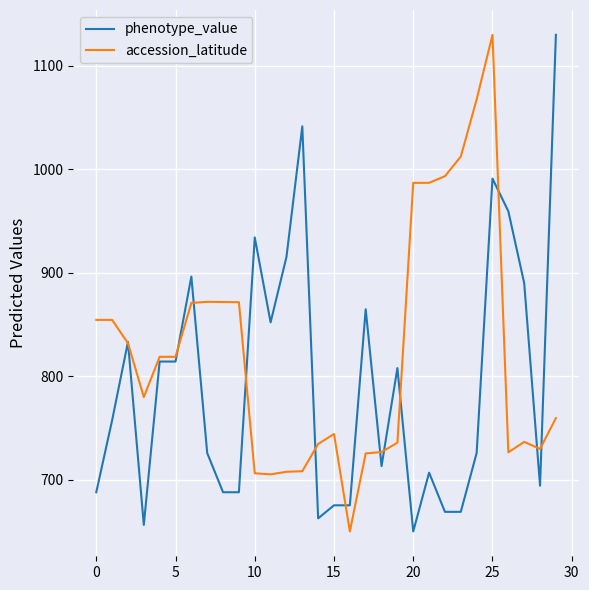

What is the maximum value shown in the chart?

1130.0